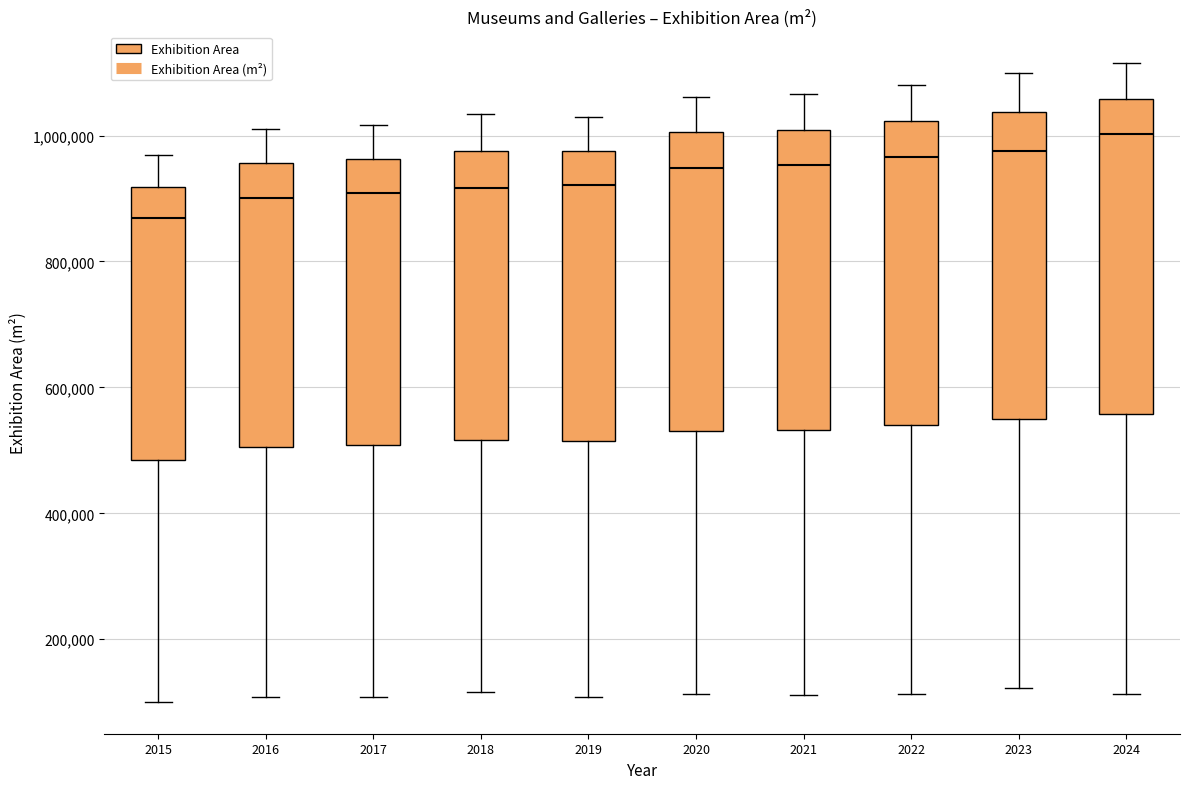

Reading left to right, transcribe this box plot: for each box, give where its median line is, the range the box spans, and where its two whiskers end, as read against the y-axis. The values are not printed on the chart, so give them approximately, as read against the axis.

2015: median 860000, box 480000 to 920000, whiskers 100000 to 960000
2016: median 900000, box 500000 to 960000, whiskers 100000 to 1020000
2017: median 900000, box 500000 to 960000, whiskers 100000 to 1020000
2018: median 920000, box 520000 to 980000, whiskers 120000 to 1040000
2019: median 920000, box 520000 to 980000, whiskers 100000 to 1040000
2020: median 940000, box 540000 to 1000000, whiskers 120000 to 1060000
2021: median 960000, box 540000 to 1000000, whiskers 120000 to 1060000
2022: median 960000, box 540000 to 1020000, whiskers 120000 to 1080000
2023: median 980000, box 540000 to 1040000, whiskers 120000 to 1100000
2024: median 1000000, box 560000 to 1060000, whiskers 120000 to 1120000